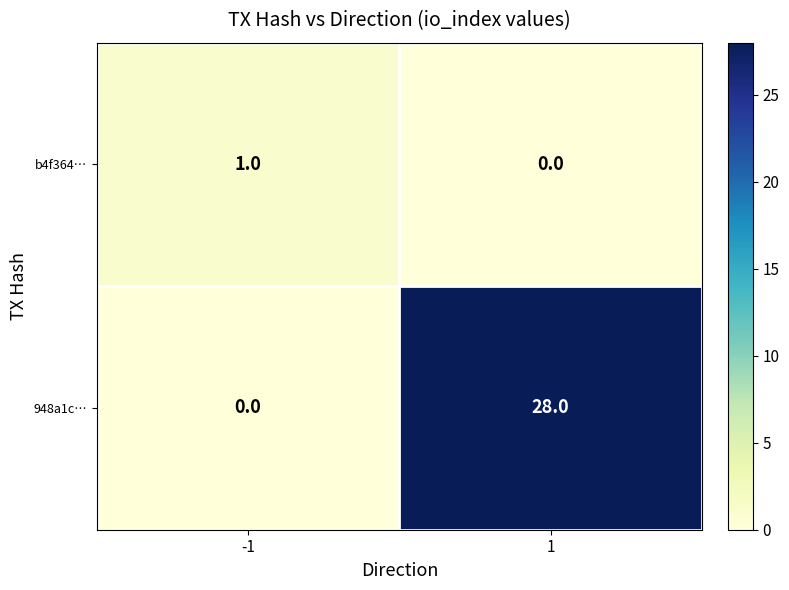

List the series in order of their overall mean, lowest first.

b4f364…, 948a1c…